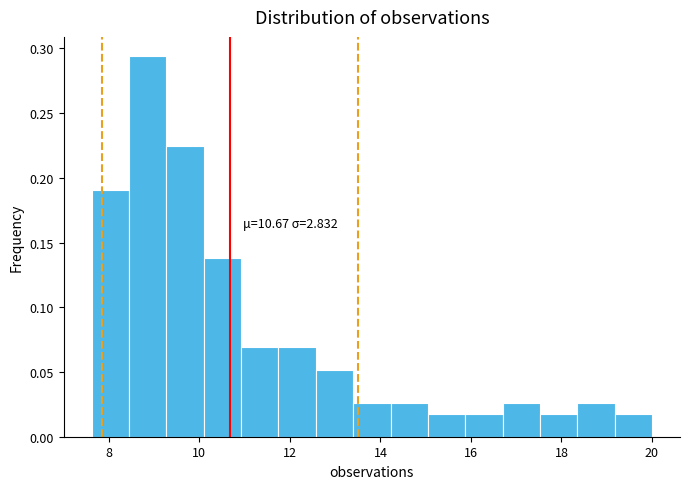

Which range on the x-axis has the tallest bar?

8.4 to 9.2